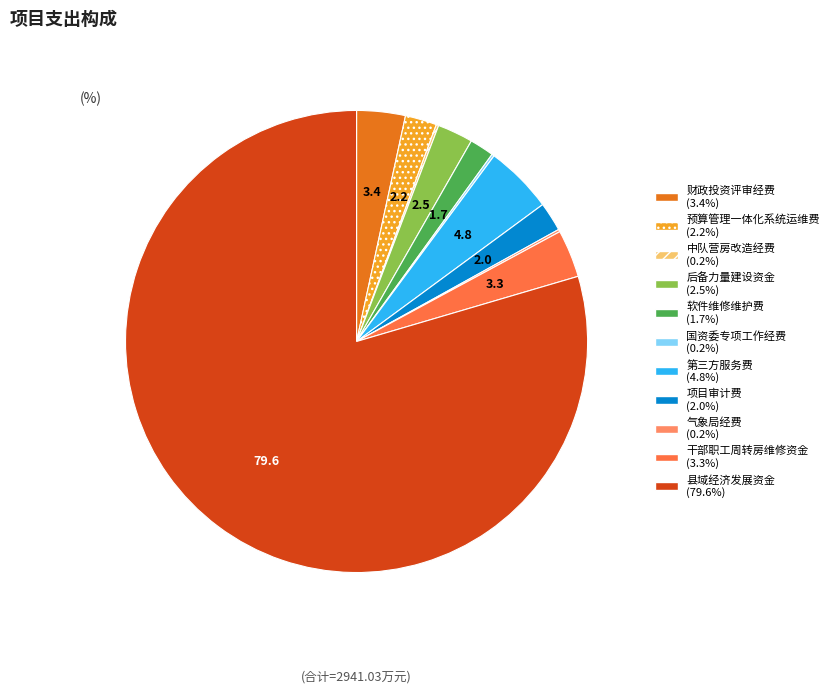

Does any single category account for the majority?

Yes